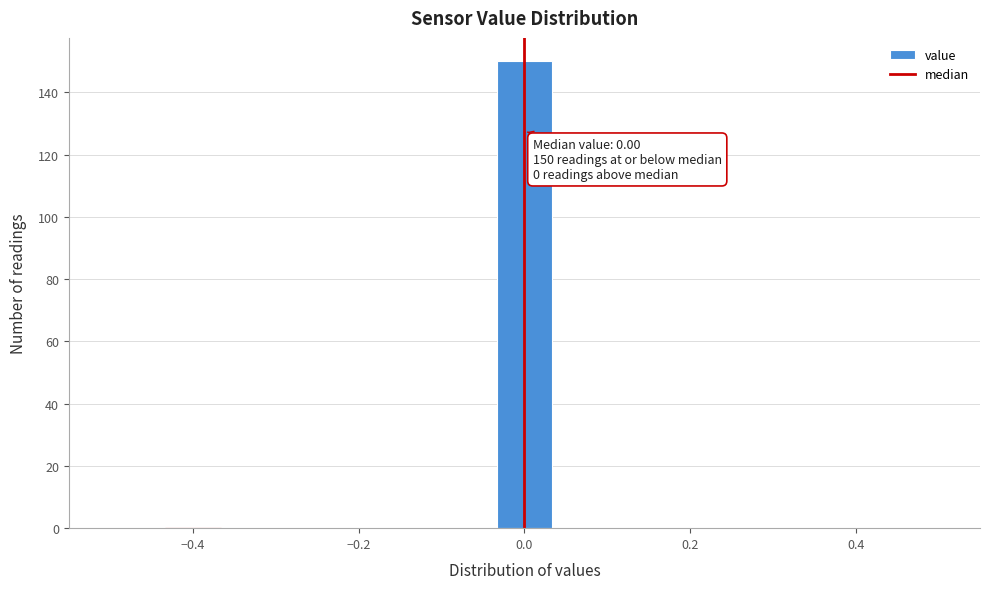

Read against the x-axis, roughly where is the centre of the tallest bar?

0.00